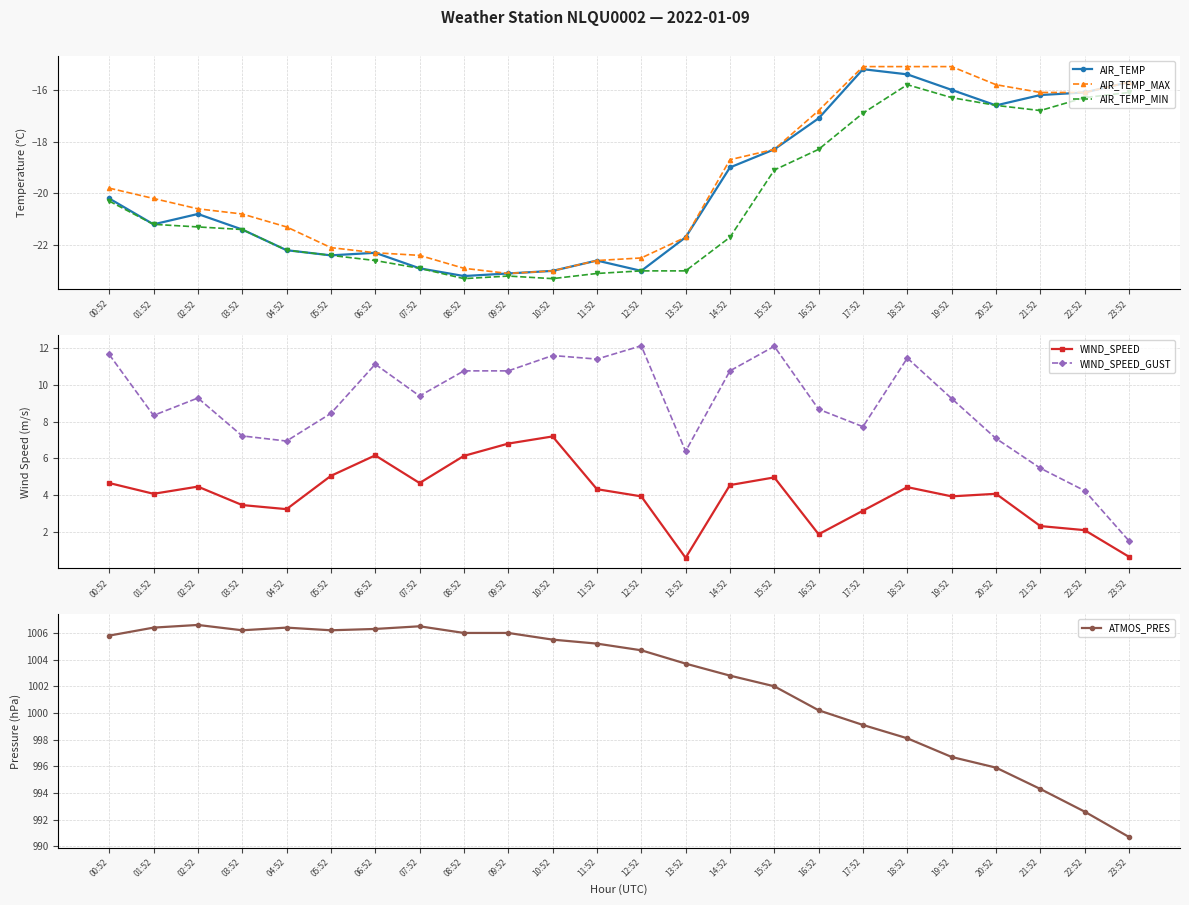

At which category does the chart reach its minimum across all series?

08:52